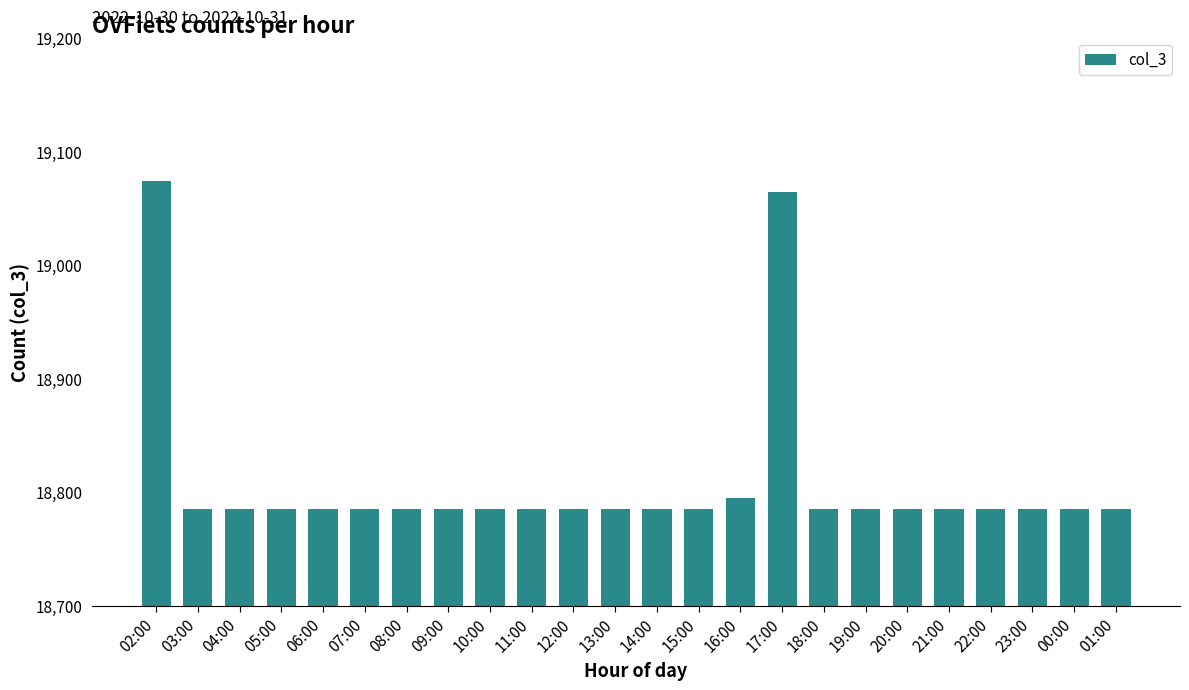

What is the difference between the values at 17:00 and 10:00?

279